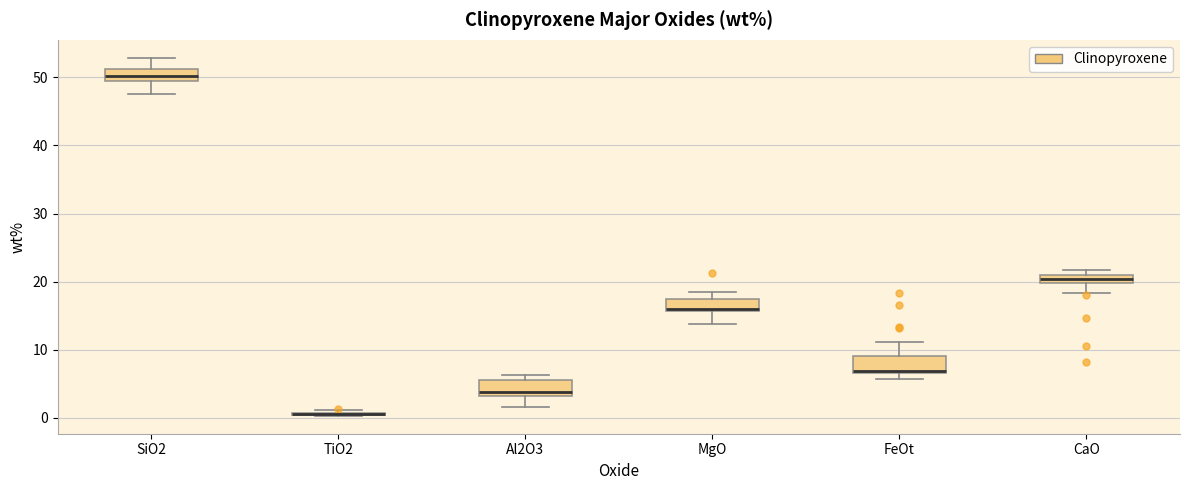

Where is the upper edge of the box for MgO on the y-axis? The values are not printed on the chart, so give them approximately, as read against the axis.

17